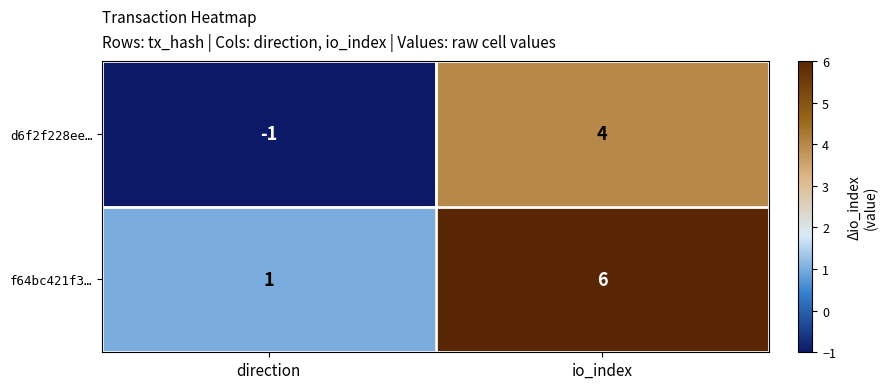

Rank the series at io_index from lowest to highest value.

d6f2f228ee…, f64bc421f3…